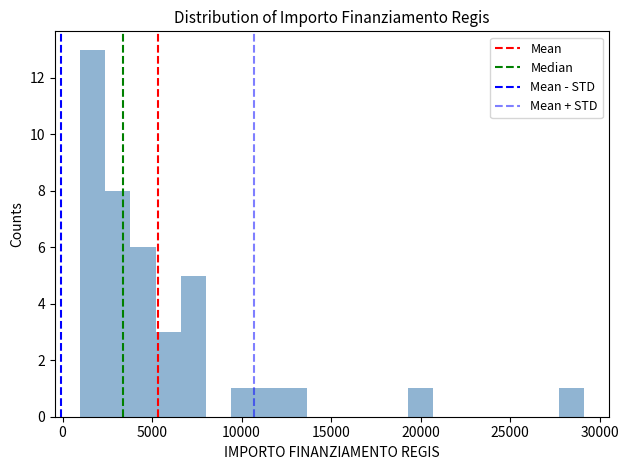

Around what value on the x-axis is the tallest bar? Give the approximate position of its centre, as read against the axis.

1500